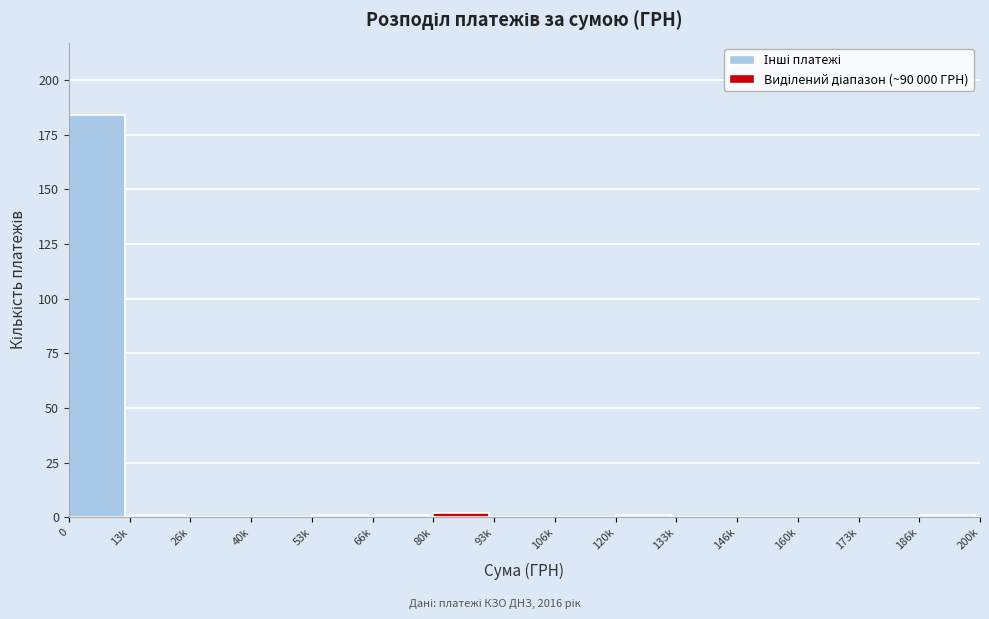

Reading right to left, list all the values displayed in this chart.

186k=1	173k=0	160k=0	146k=0	133k=0	120k=1	106k=0	93k=0	80k=2	66k=1	53k=1	40k=0	26k=0	13k=1	0=184